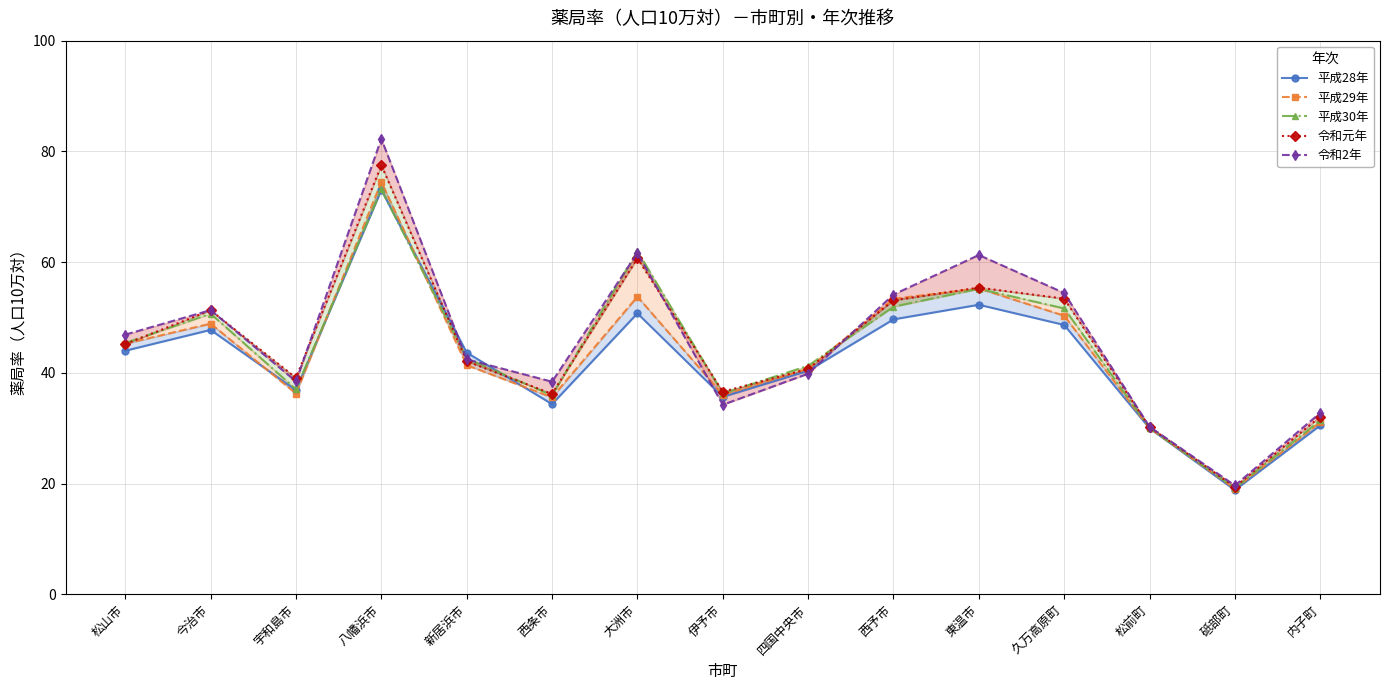

At which label is 平成28年 closest to 45?

松山市